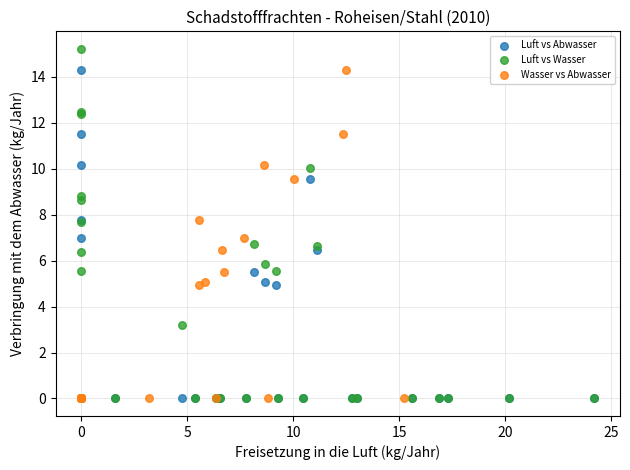

Which series has the widest spread of Y values?

Luft vs Wasser